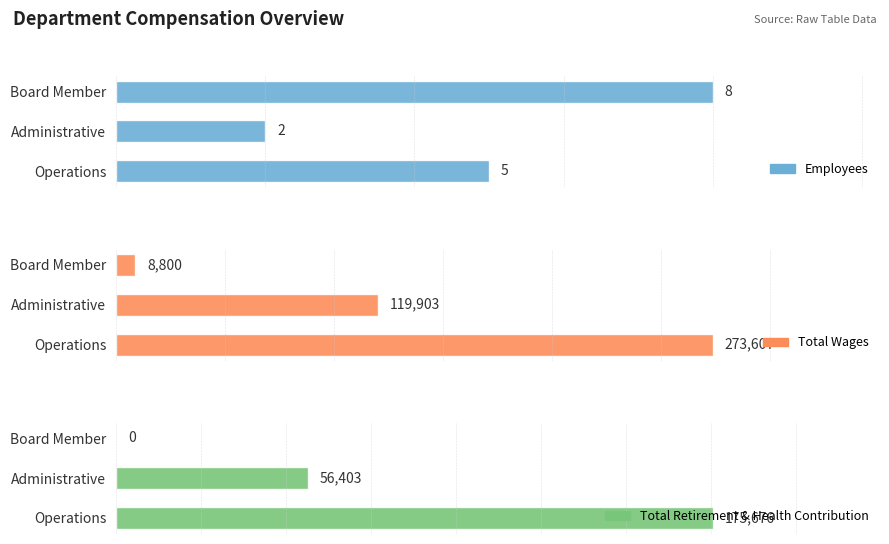

What is the difference between the highest and lowest values at Board Member?

8800